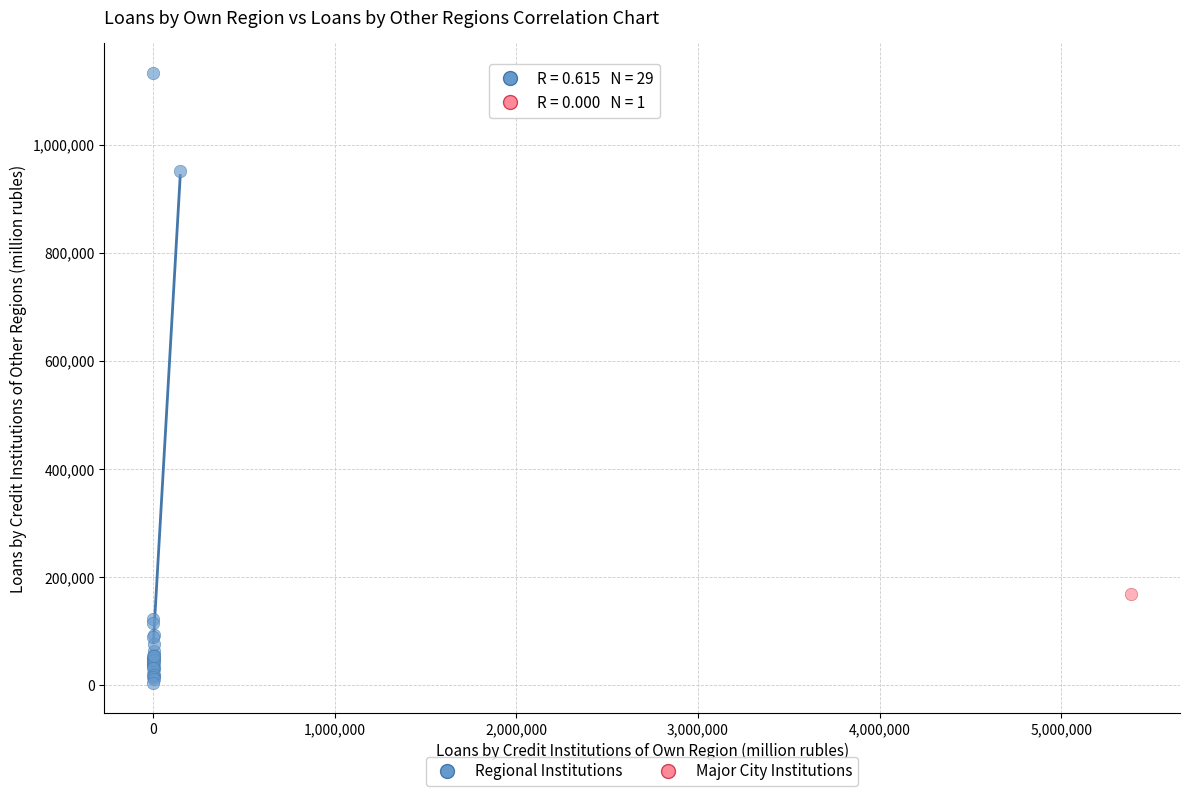

What are all the series names shown in the legend?

Regional Institutions, Major City Institutions